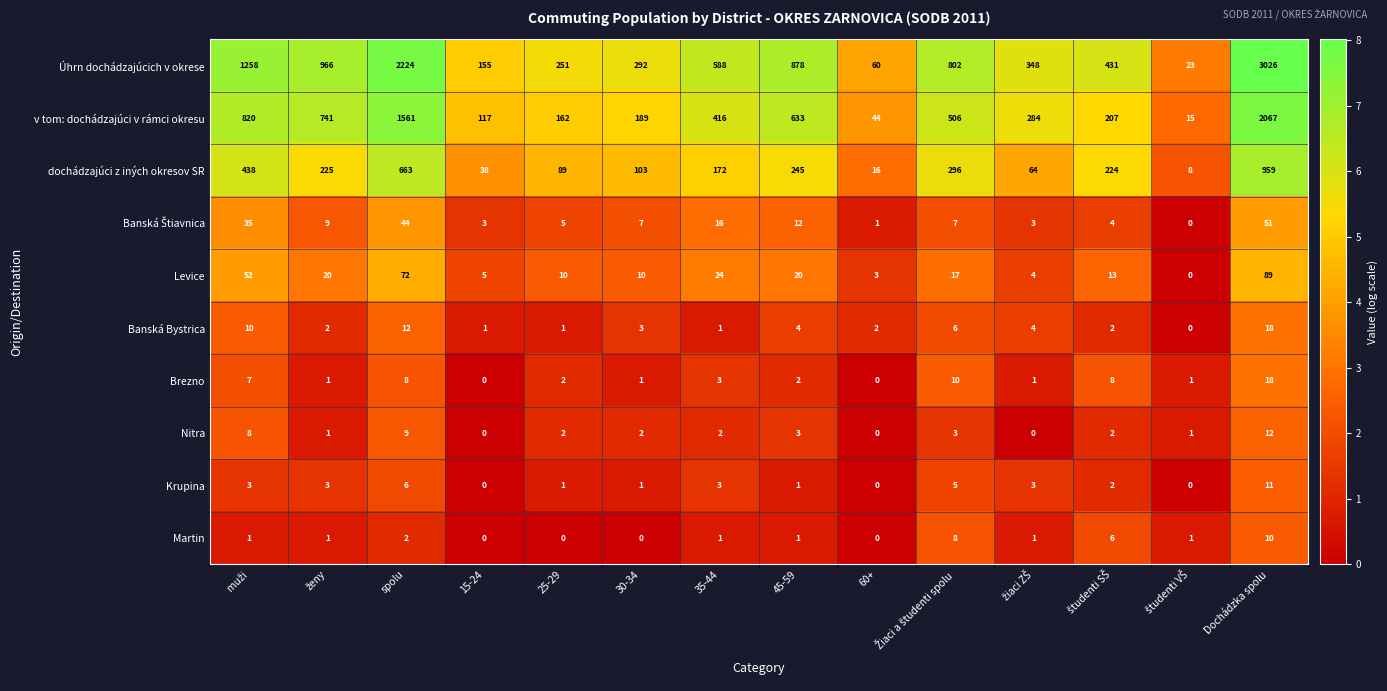

Which series has the largest range (max minus min)?

Úhrn dochádzajúcich v okrese